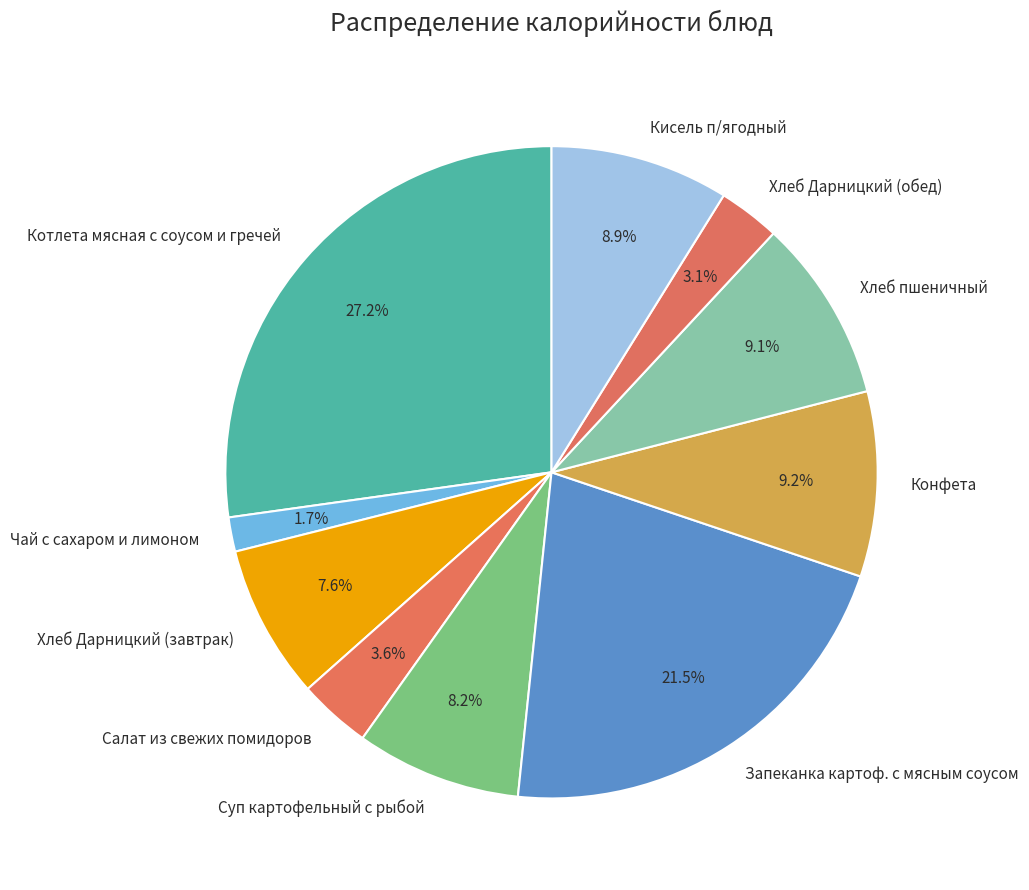

Is it true that Хлеб Дарницкий (завтрак) is 8% of the pie?

True